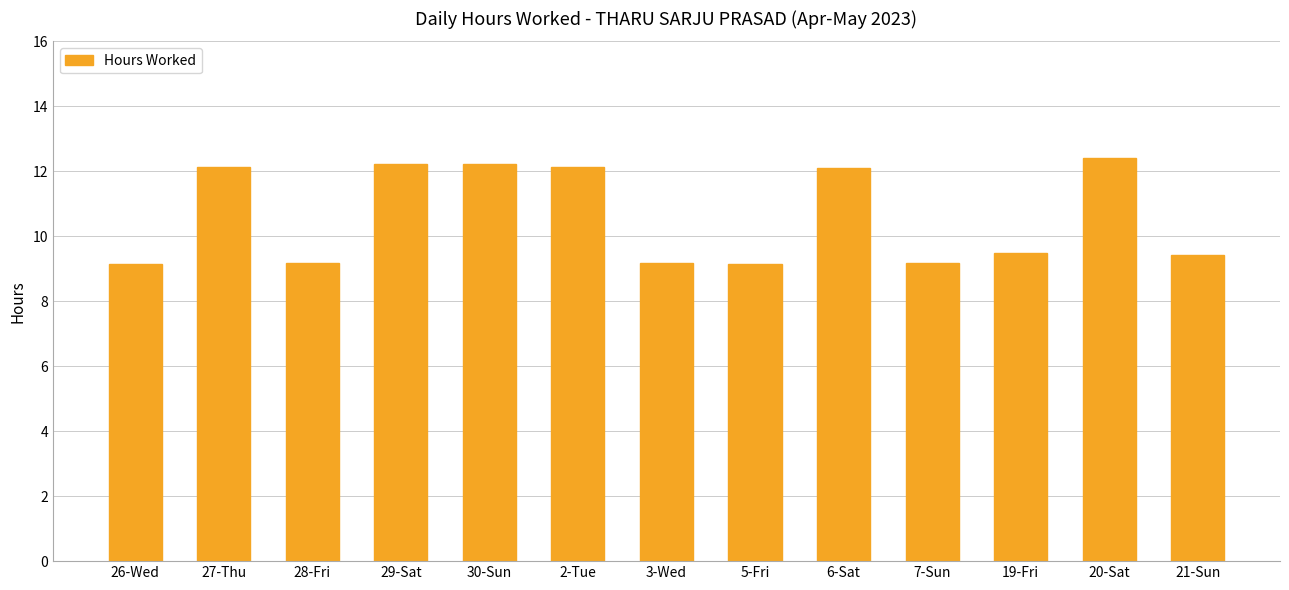

What is the average value?

10.6